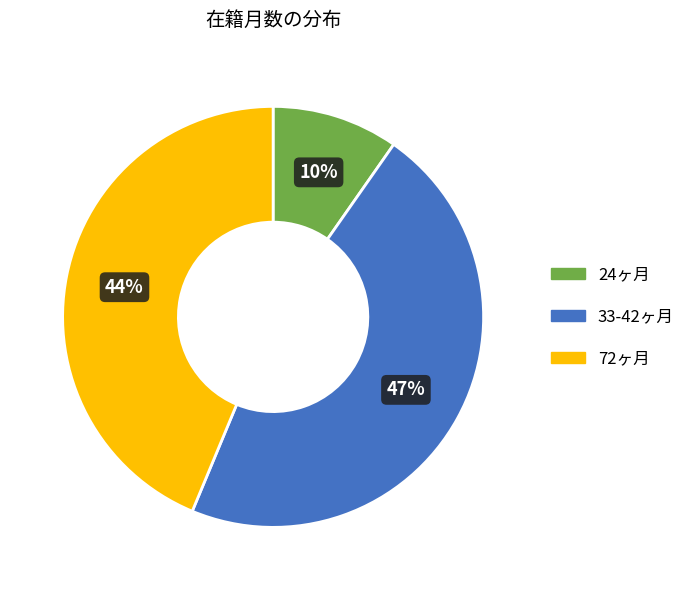

To the nearest percent, what is the difference between the largest and smallest slice percentages?

37%